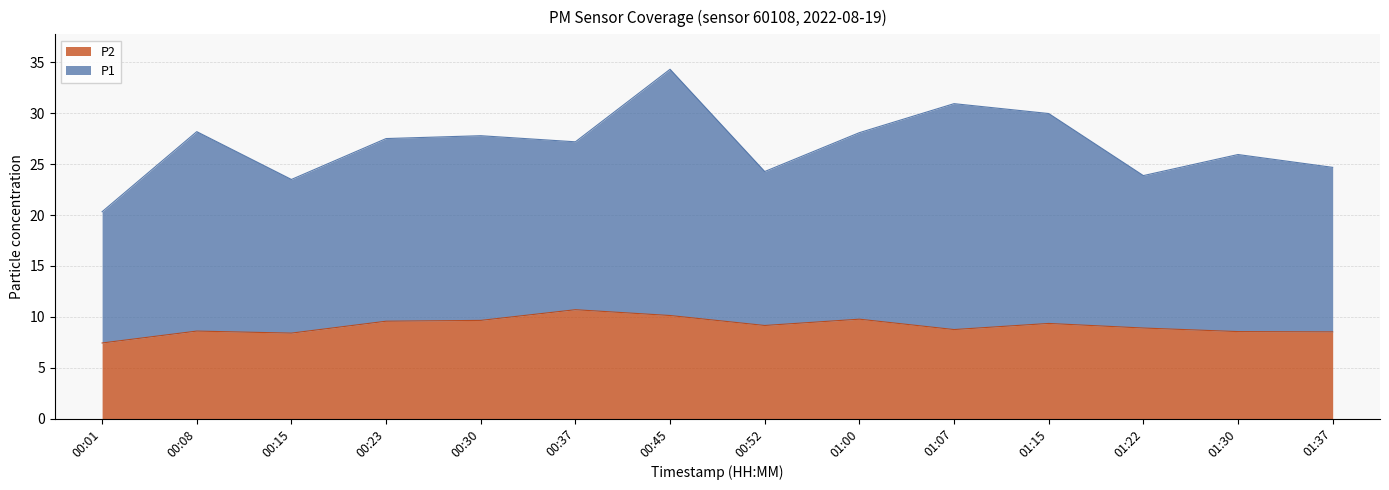

What is the maximum value shown in the chart?

10.7